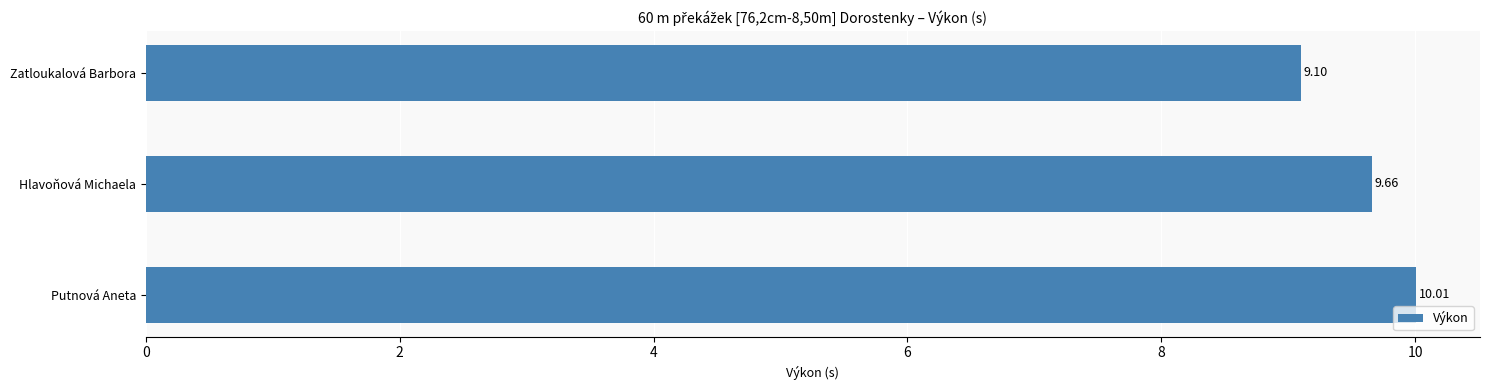

What is the change in value from Zatloukalová Barbora to Putnová Aneta?

+0.9